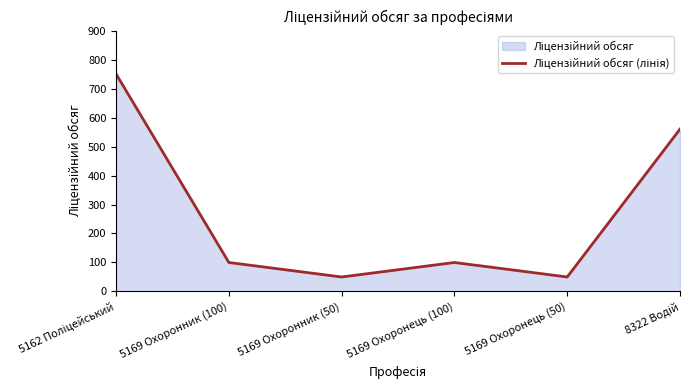

What is the difference between the second highest and second lowest values?

510